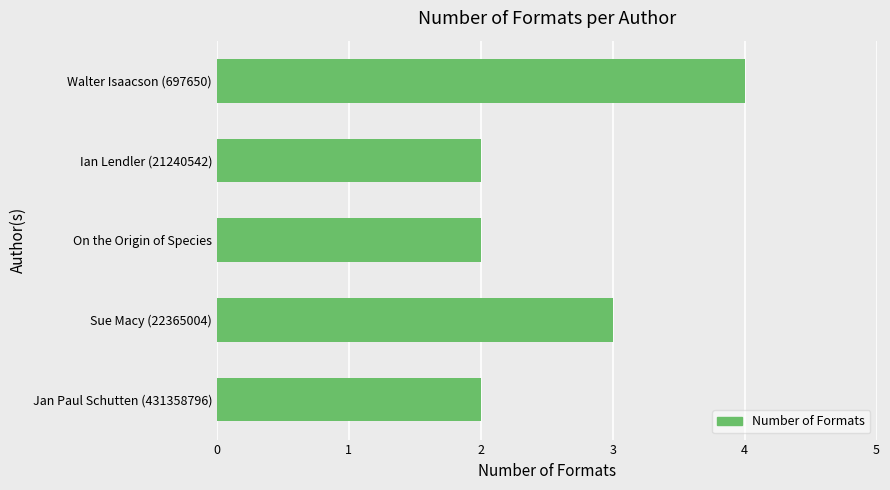

What is the greatest value displayed?

4